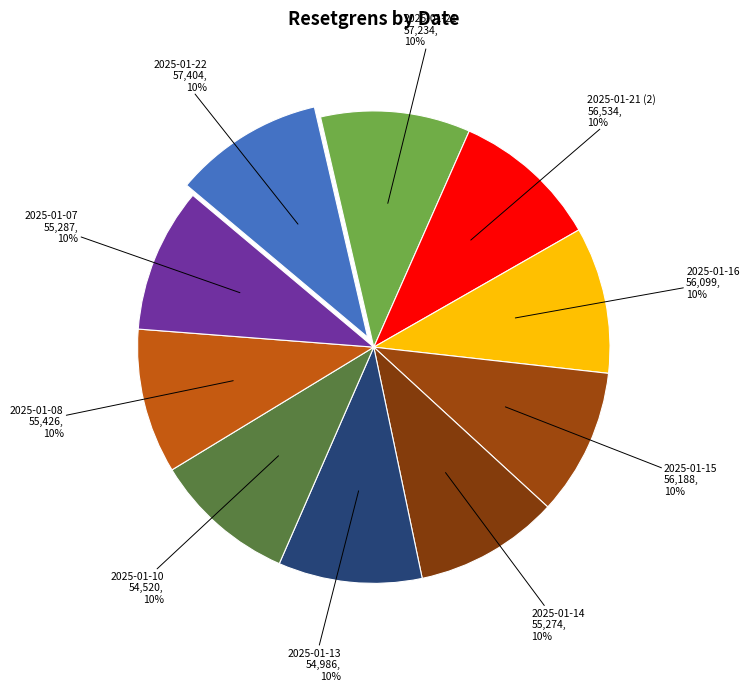

To the nearest percent, what percentage of the pie is 2025-01-21?

10%